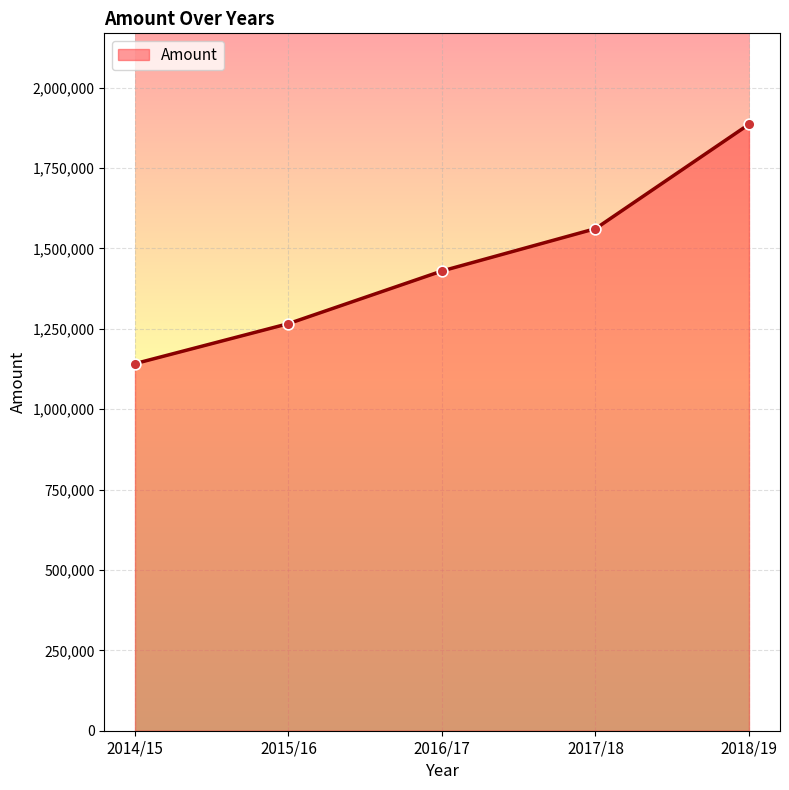

Between 2014/15 and 2017/18, which is larger?

2017/18